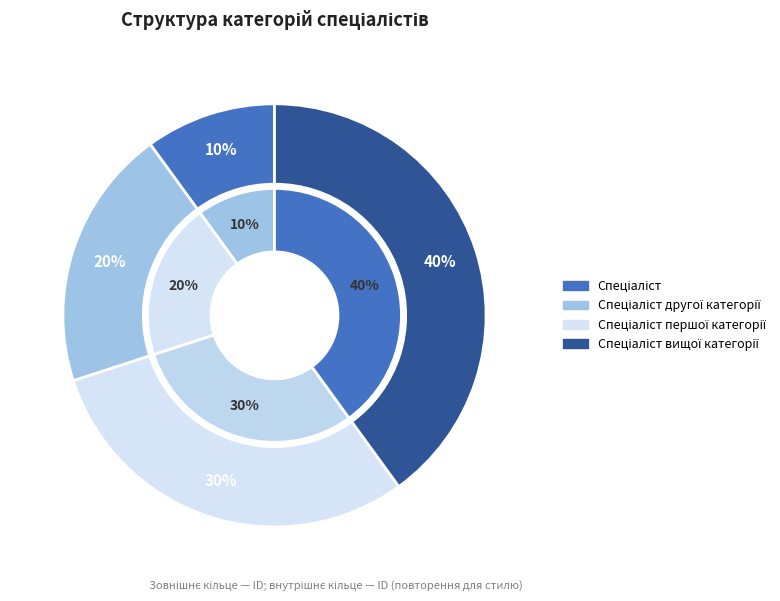

What is the smallest slice in the pie chart?

Спеціаліст